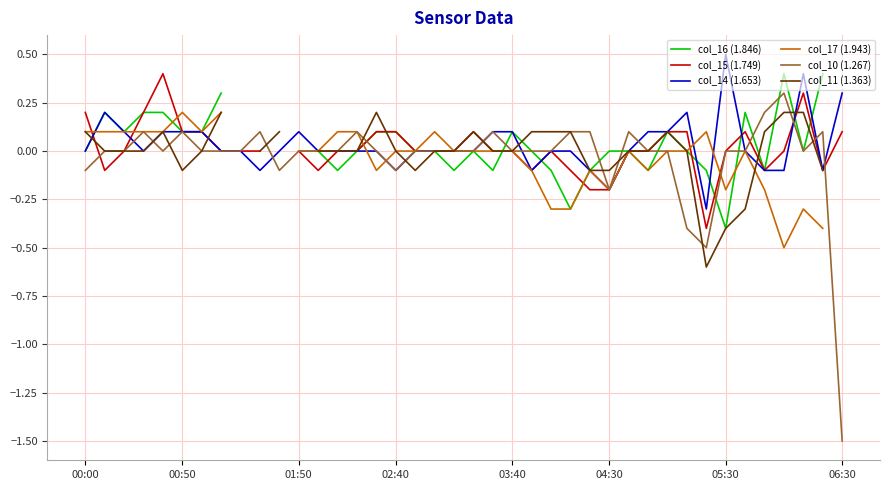

Which series ends up on top after the final intersection of col_14 (1.653) and col_17 (1.943)?

col_14 (1.653)